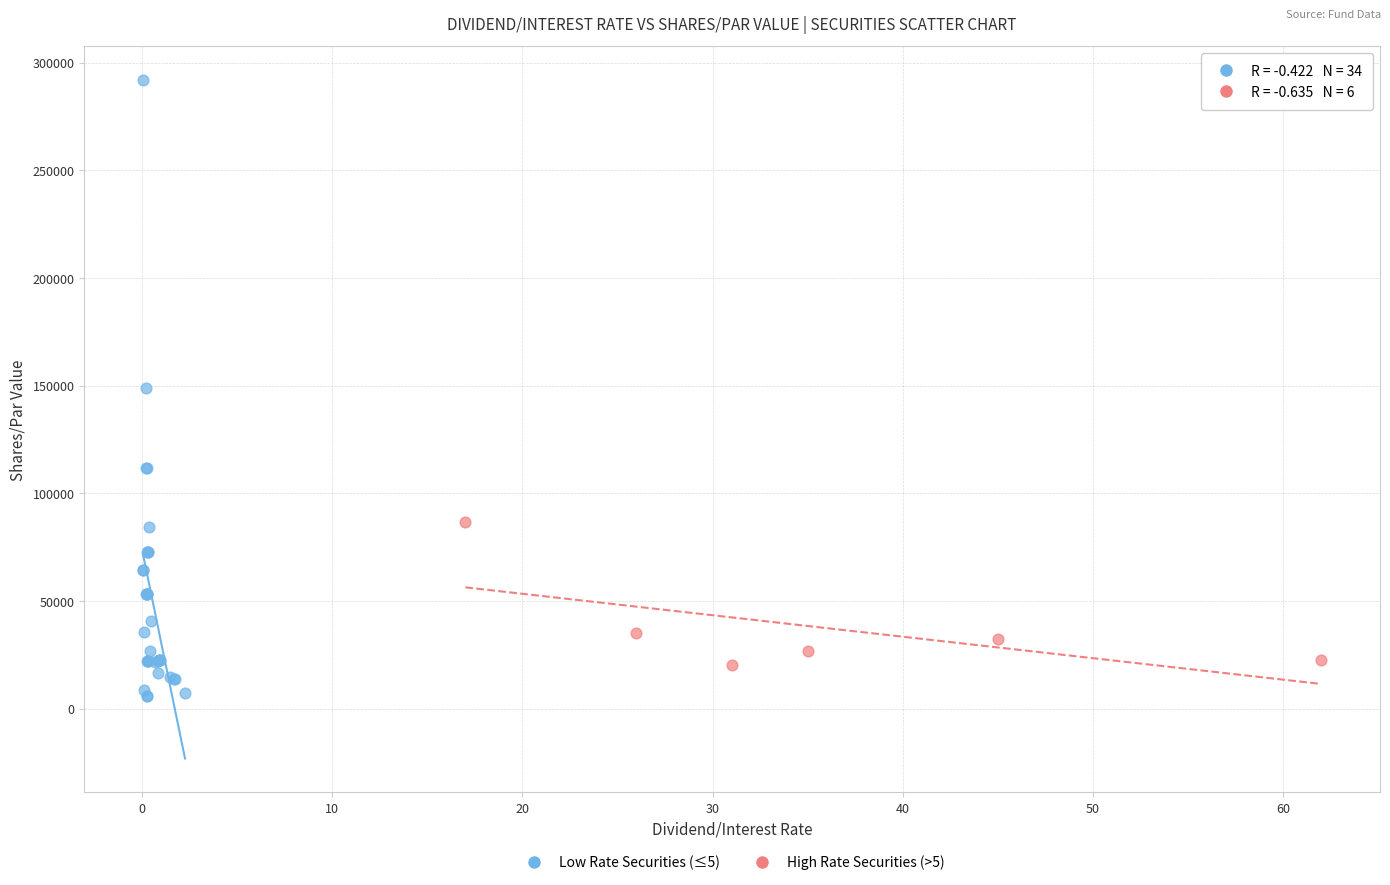

Which series contains the lowest Y value?

Low Rate Securities (≤5)